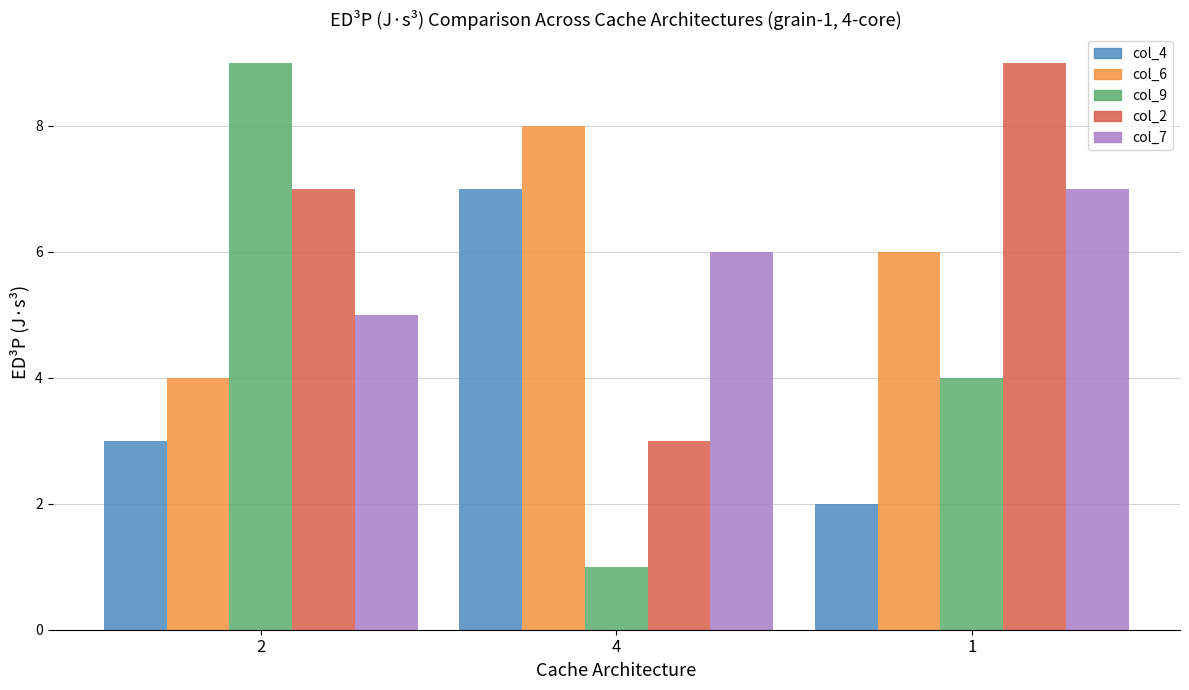

What are all the series names shown in the legend?

col_4, col_6, col_9, col_2, col_7